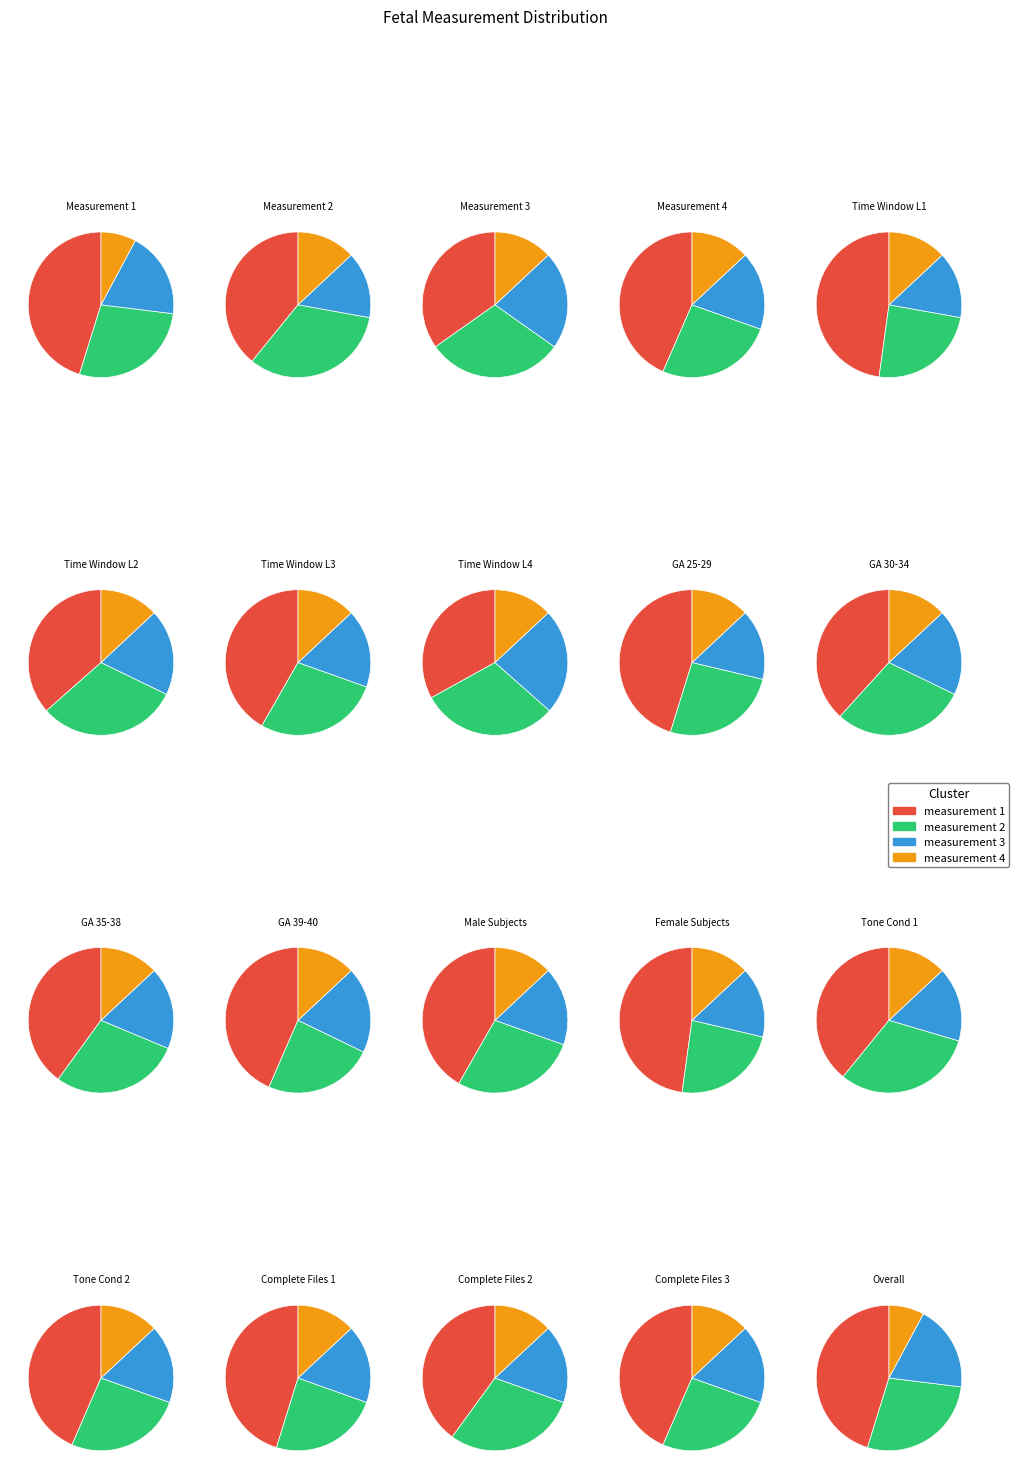

Count the number of slices in the pie.

4